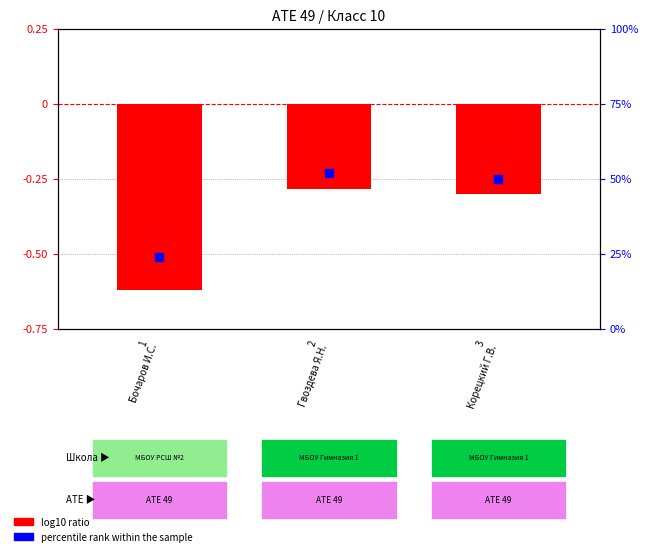

At which category is the sum across all series the highest?

2
Гвоздева Я.Н.